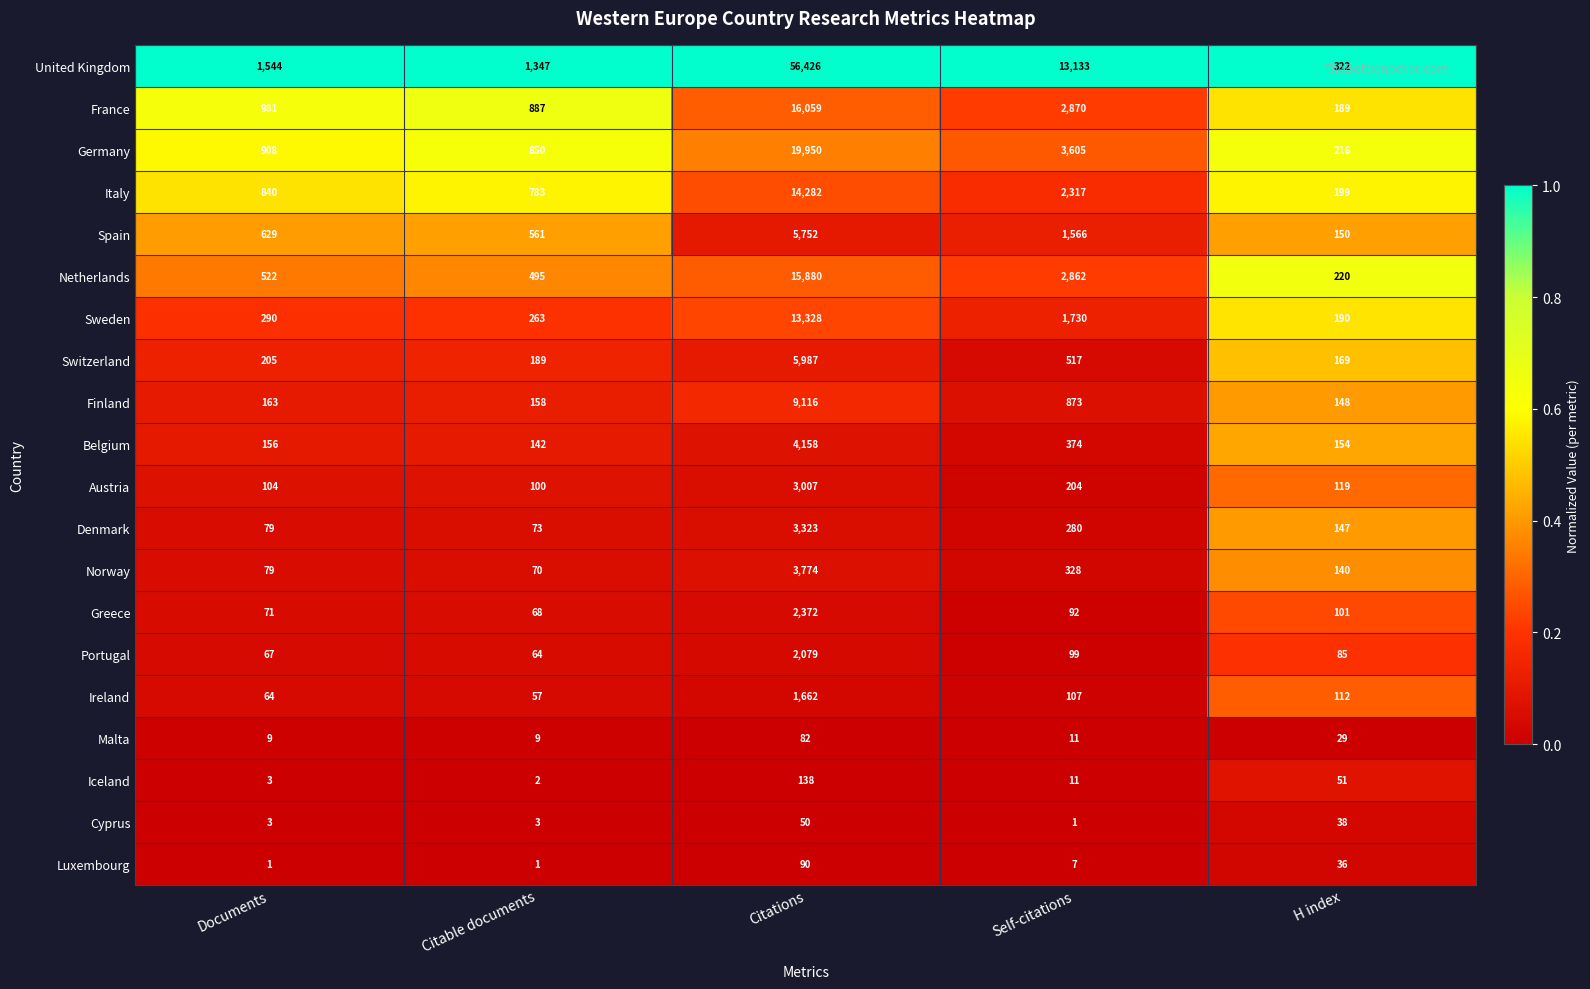

The Belgium series shows 4158 at Citations. True or false?

True